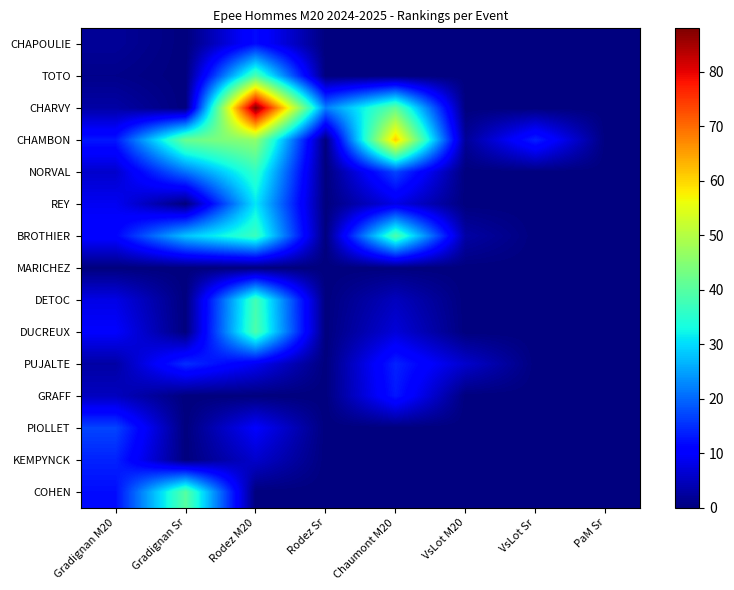

Count the number of data series in this chart.

15